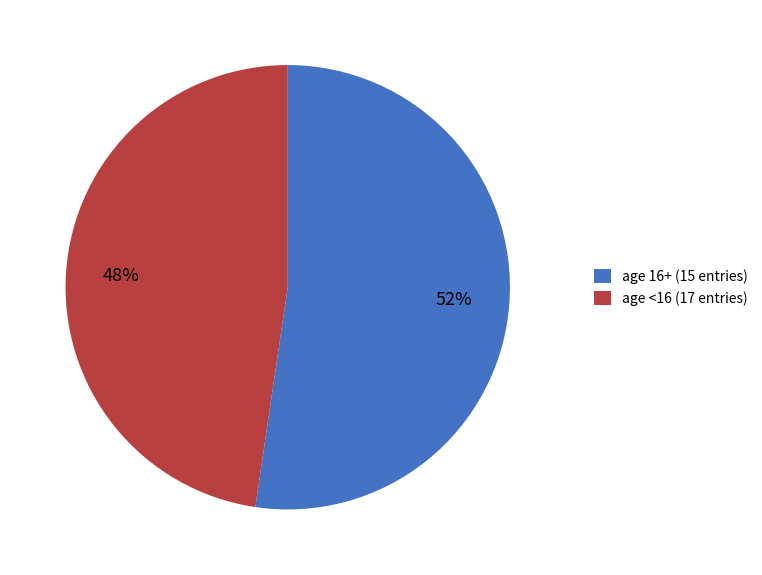

To the nearest percent, what is the combined percentage of age 16+ (15 entries) and age <16 (17 entries)?

100%